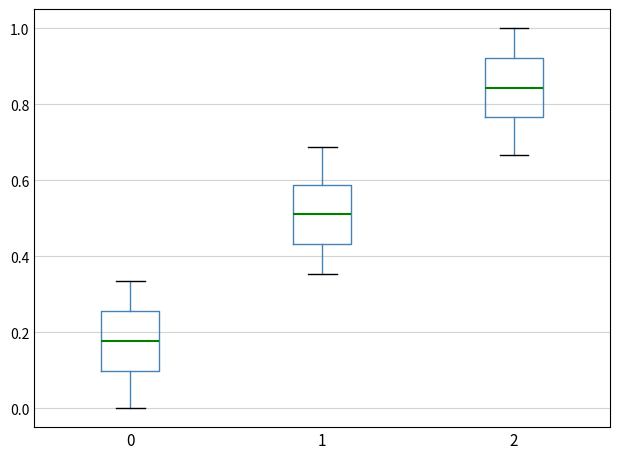

Which box has the highest median line?

2